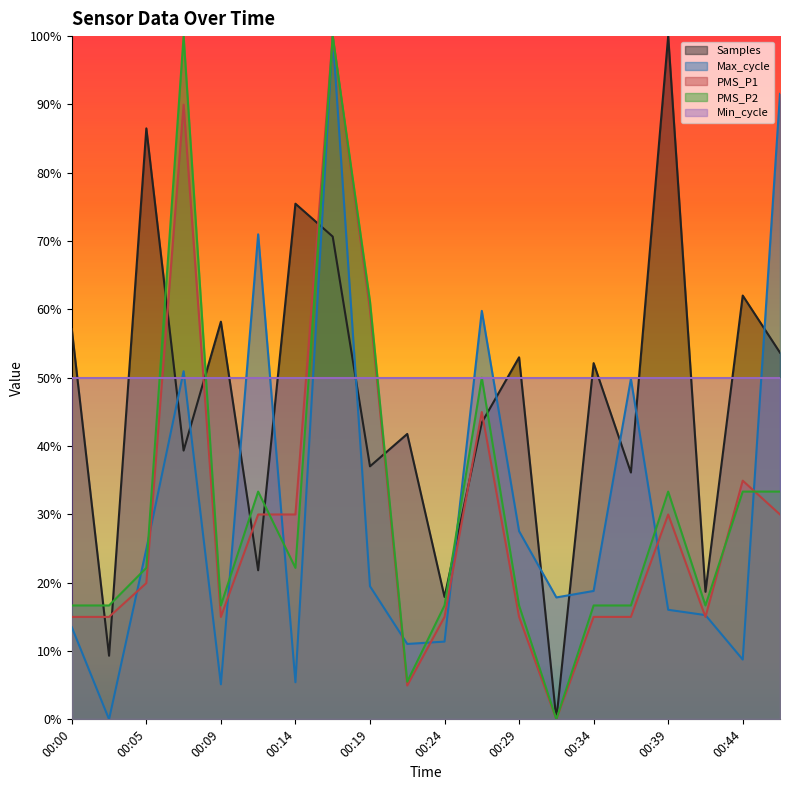

The Samples series shows 0.6 at 00:44. True or false?

True